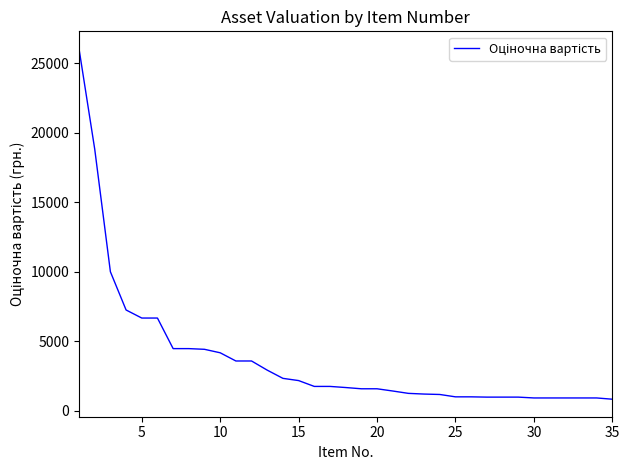

What is the difference between the maximum and minimum values?

25210